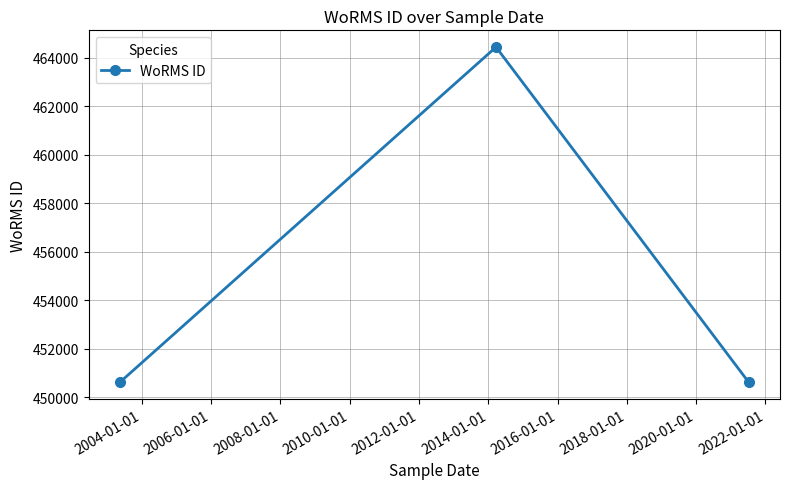

What is the average value?

455229